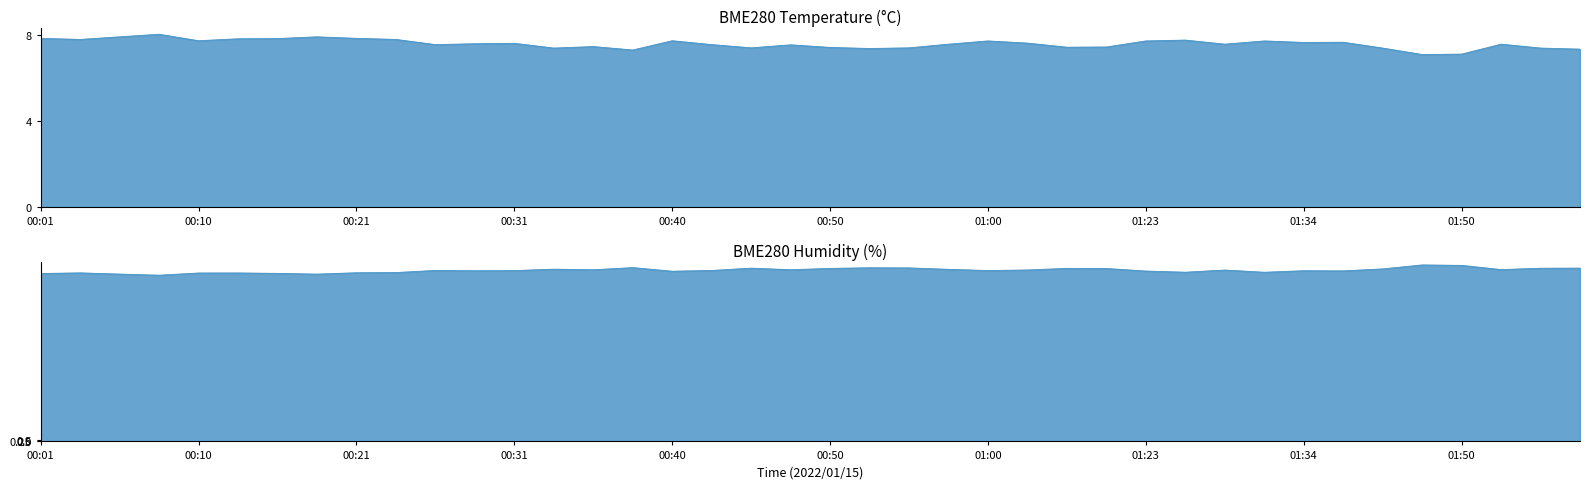

Reading left to right, extract all data points from this chart.

BME280_temperature: 7.8	7.8	7.9	8.0	7.7	7.8	7.8	7.9	7.8	7.8	7.5	7.6	7.6	7.4	7.5	7.3	7.7	7.5	7.4	7.5	7.4	7.4	7.4	7.6	7.7	7.6	7.4	7.4	7.7	7.8	7.6	7.7	7.6	7.7	7.4	7.1	7.1	7.6	7.4	7.3
BME280_humidity: 54.0	54.2	53.8	53.4	54.1	54.1	54.0	53.8	54.2	54.3	55.0	54.9	54.9	55.4	55.2	55.9	54.7	55.0	55.7	55.2	55.6	55.8	55.8	55.3	54.9	55.1	55.6	55.6	54.8	54.4	55.1	54.4	54.9	54.8	55.5	56.7	56.6	55.2	55.7	55.7